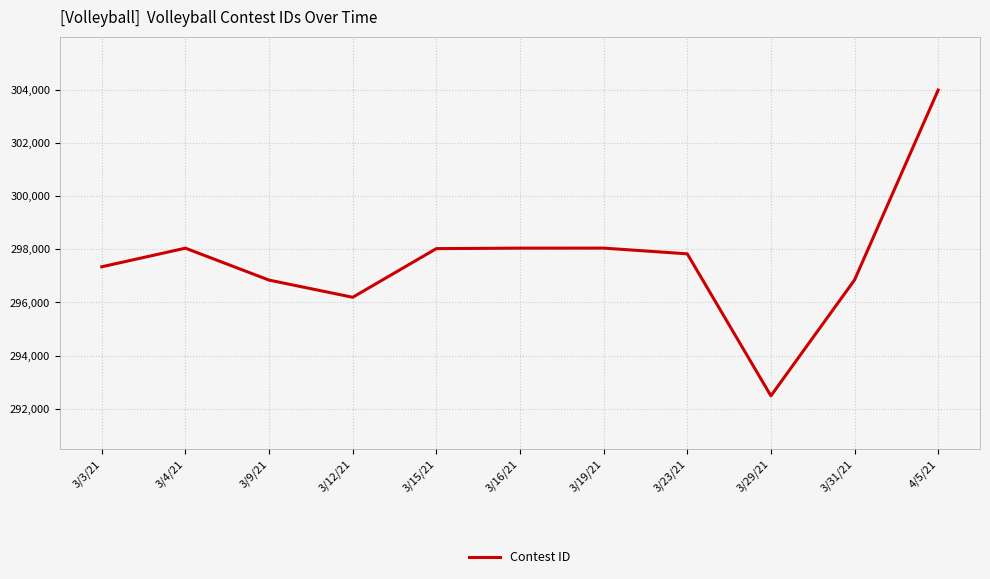

What is the smallest value displayed?

292491